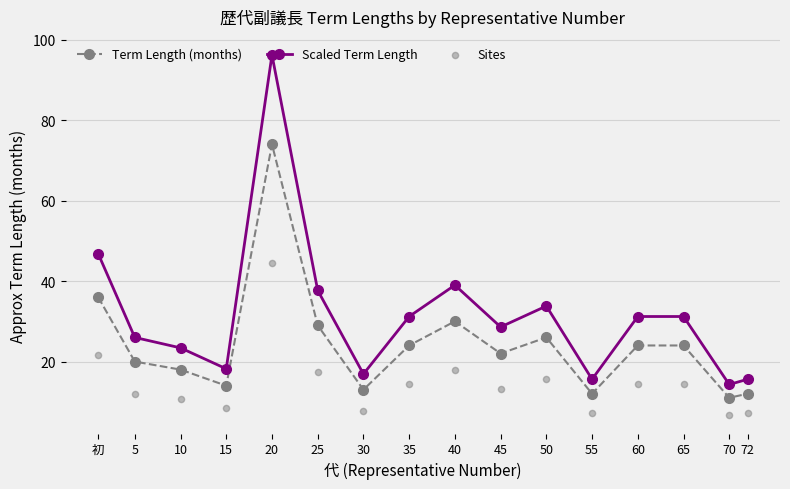

At how many categories does at least one series exceed 82?

1